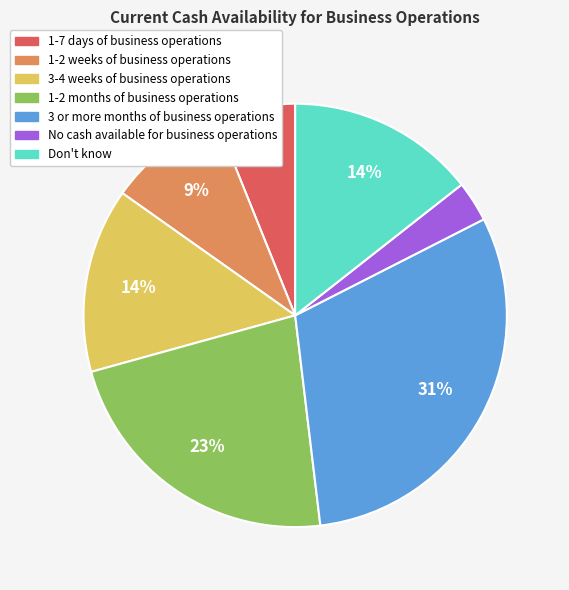

Is the sum of Don't know and 3 or more months of business operations greater than half?

No